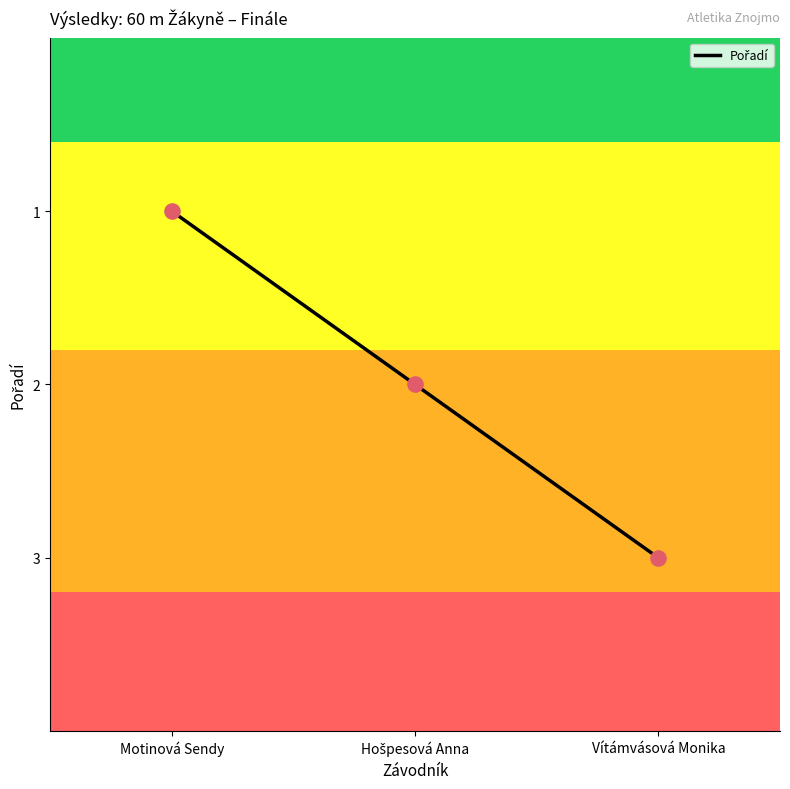

What is the ratio of the value at Motinová Sendy to the value at Vítámvásová Monika?

0.3